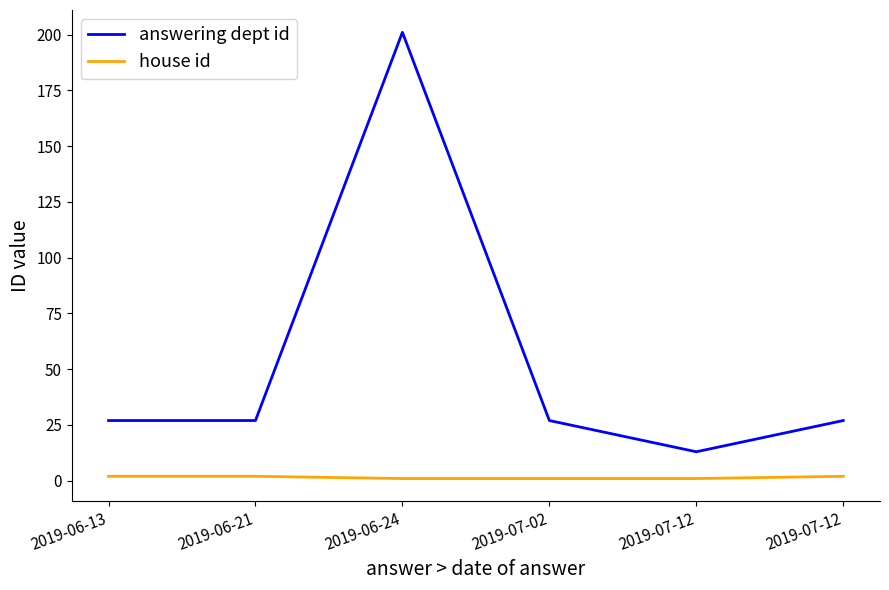

What is the sum of the house id values at 2019-07-02 and 2019-06-13?

3